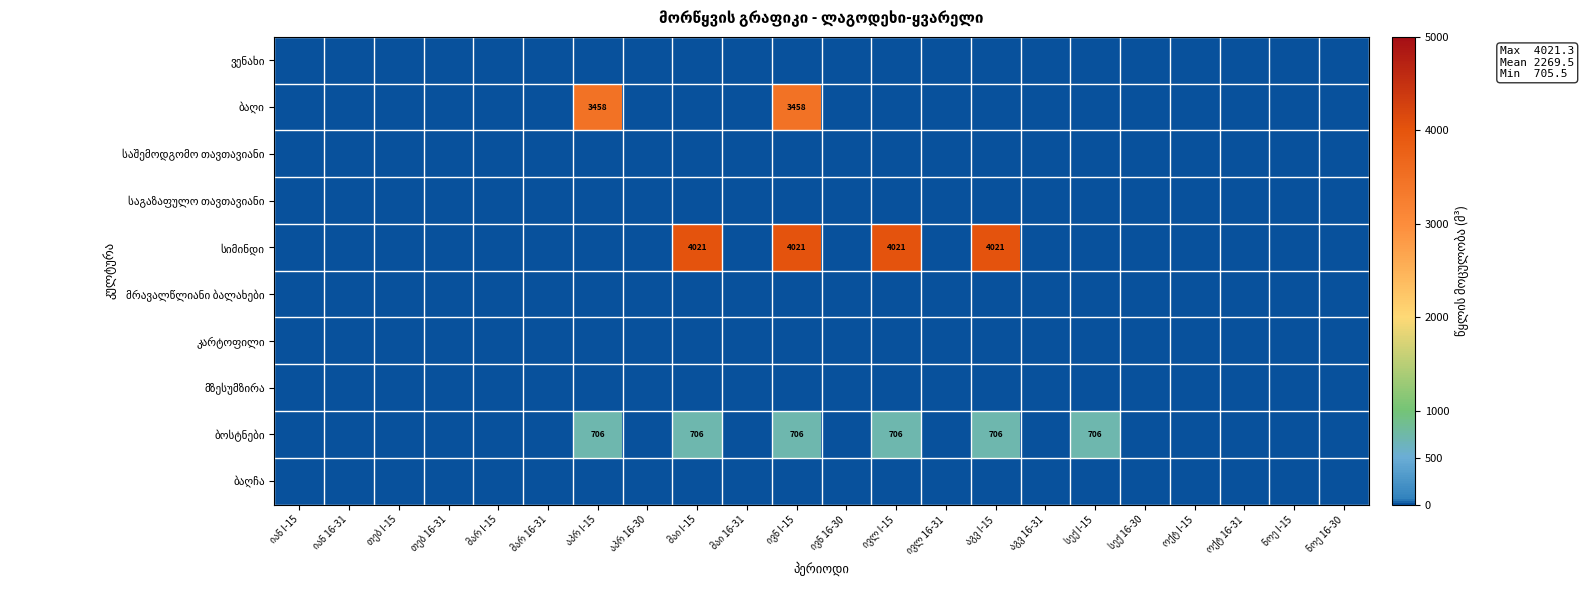

True or false: კარტოფილი has a value of 0.0 at სექ 16-30.

True